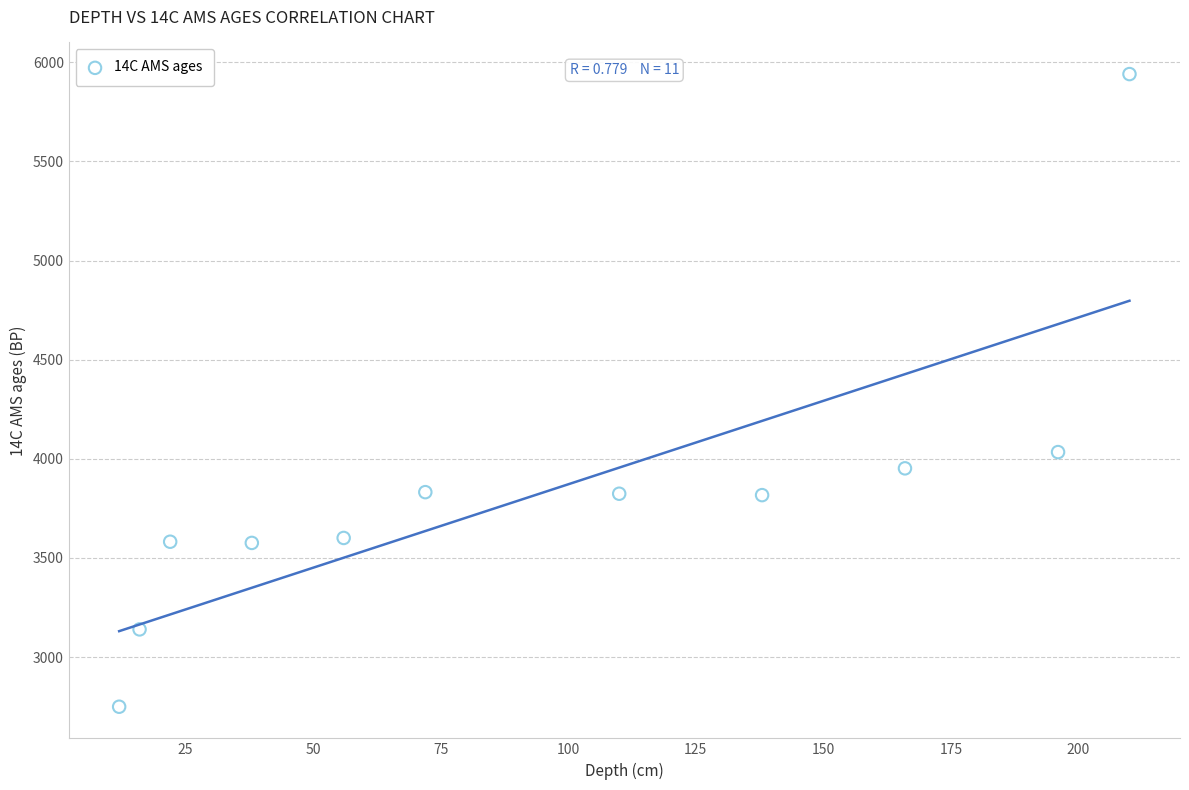

What is the range of X values (max minus min)?

198